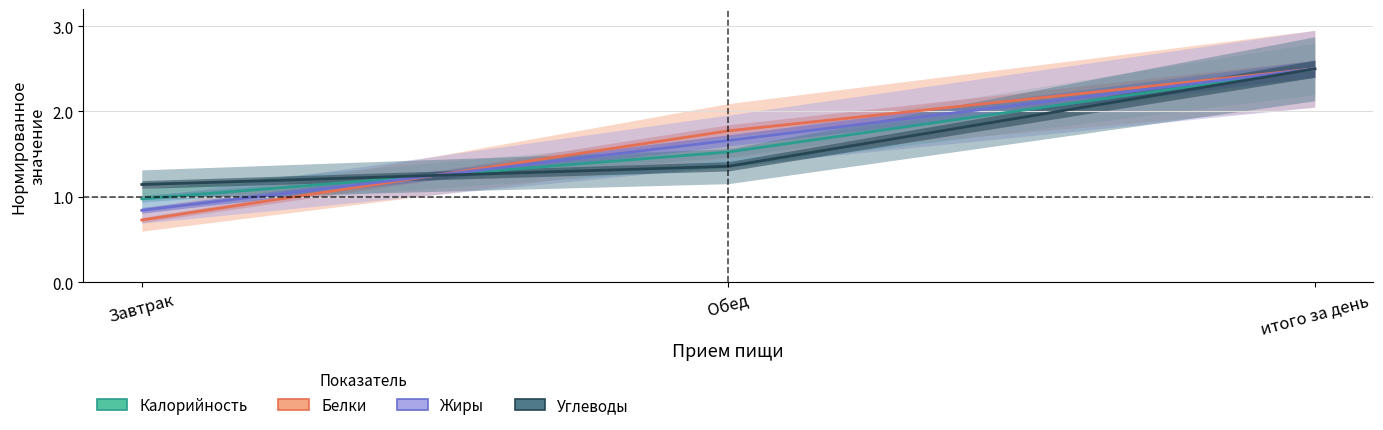

Where is Углеводы nearest to the value 1?

Завтрак